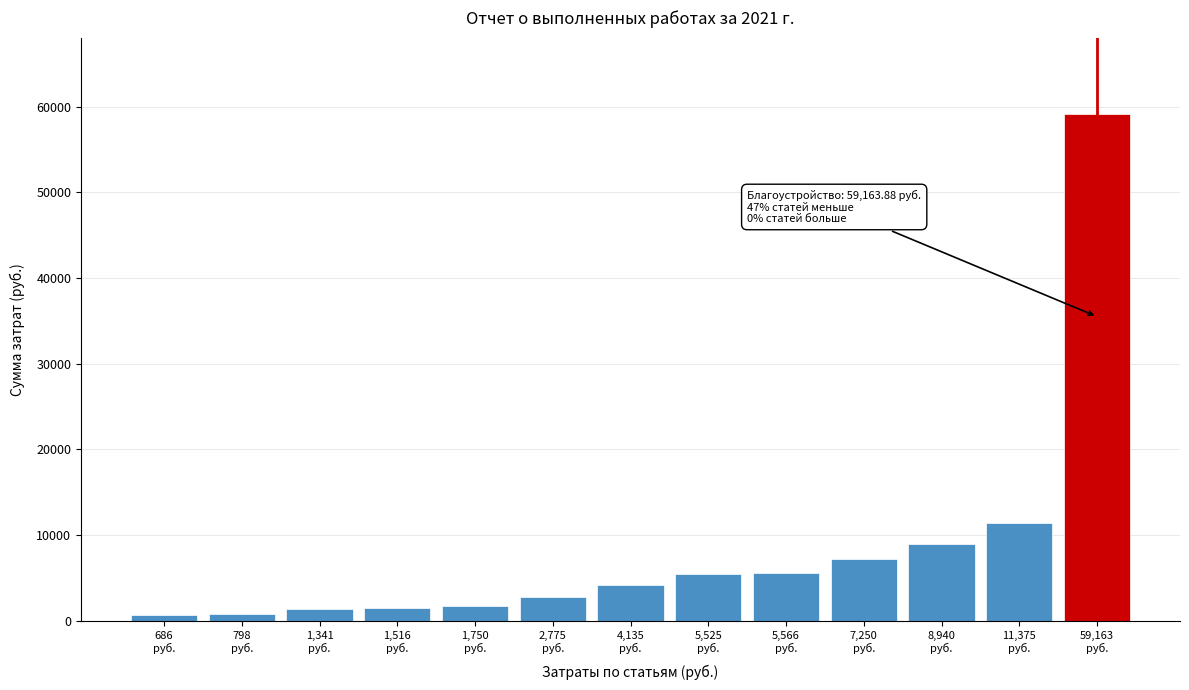

What is the difference between the maximum and minimum values?

58477.6